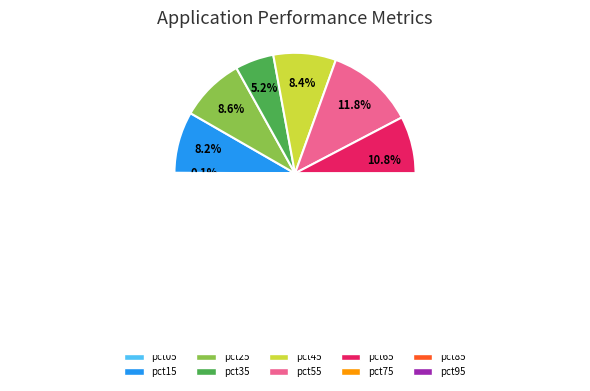

To the nearest percent, what is the combined percentage of pct95 and pct45?

31%